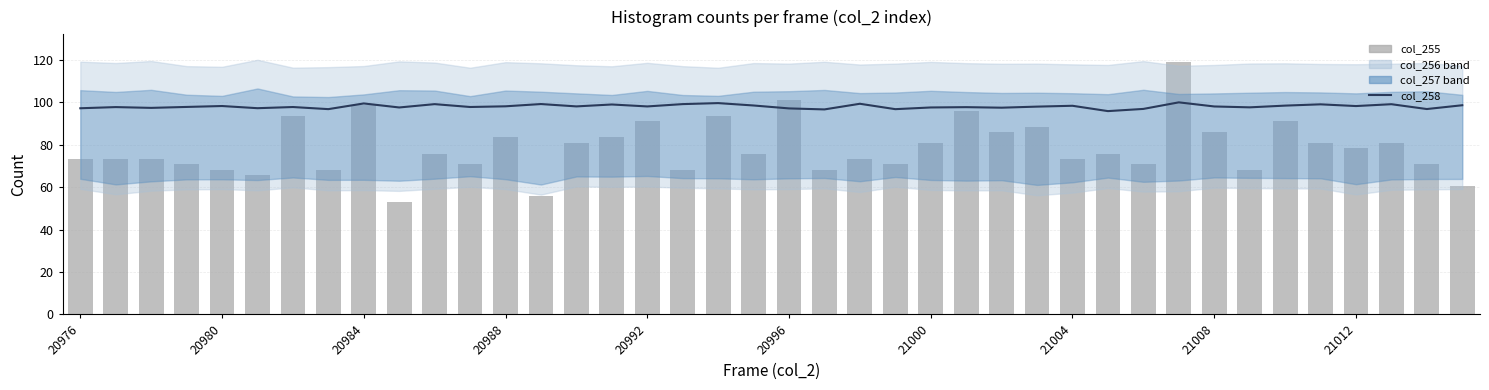

Are the bars horizontal?

No